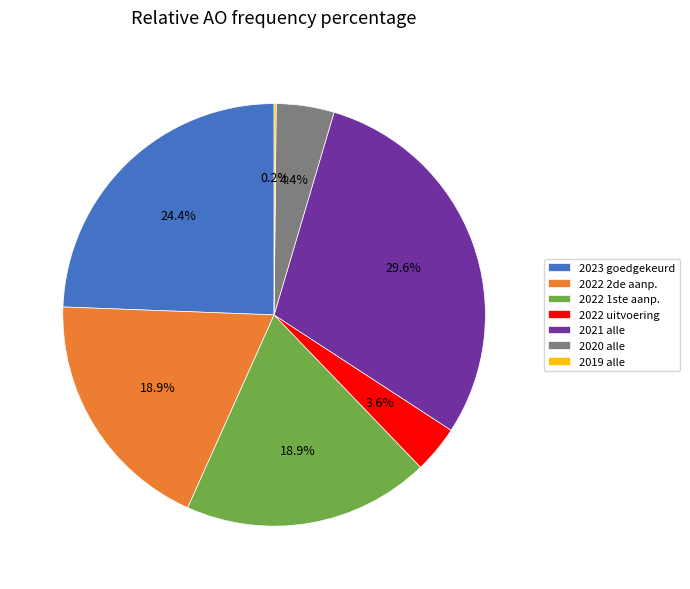

Which has a higher value, 2022 2de aanp. or 2021 alle?

2021 alle